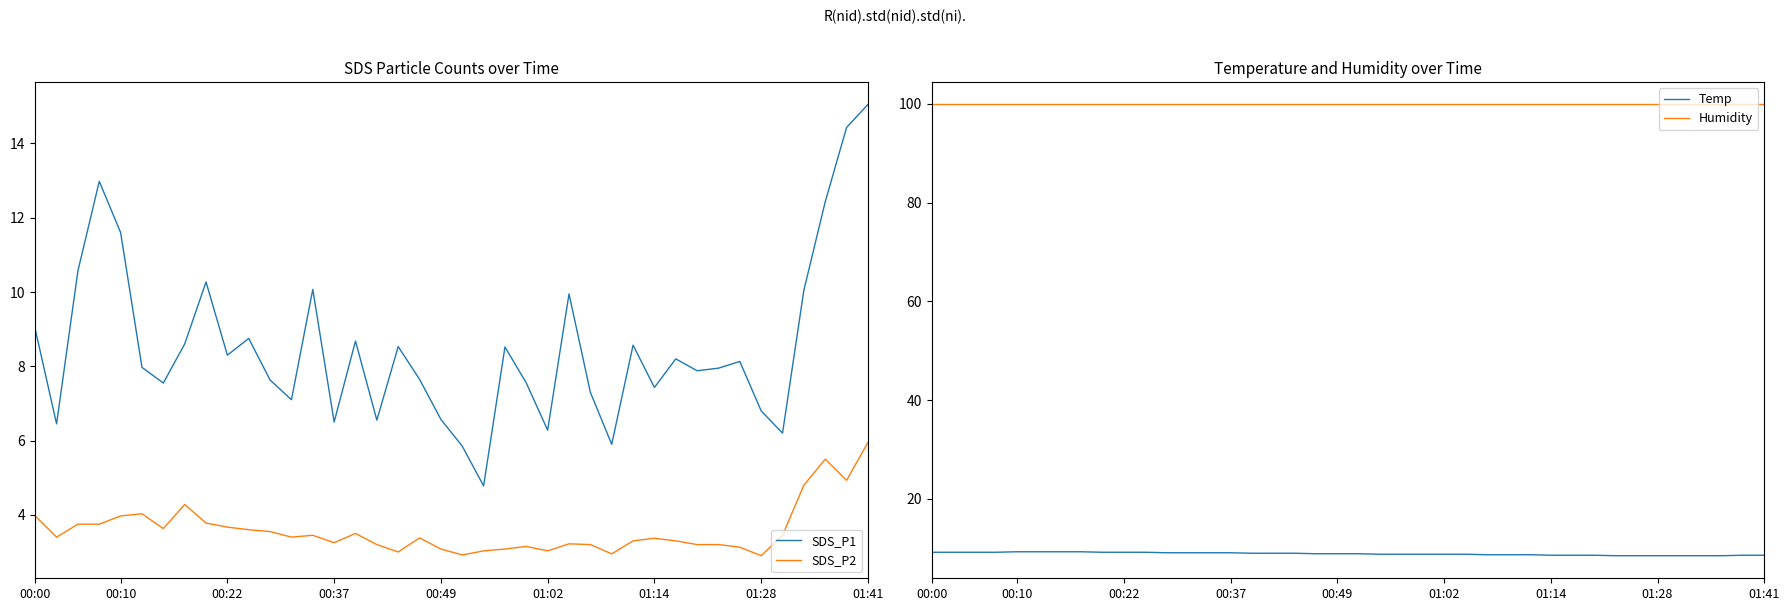

What are all the series names shown in the legend?

SDS_P1, SDS_P2, Temp, Humidity